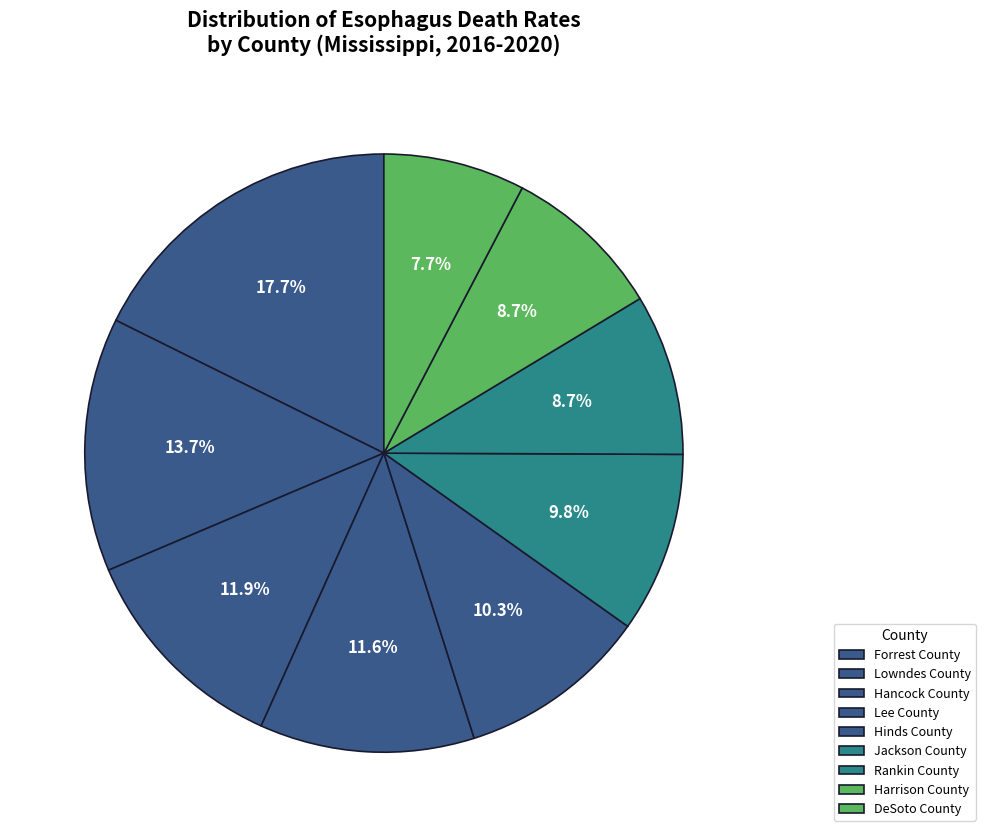

Is there a majority slice in this chart?

No